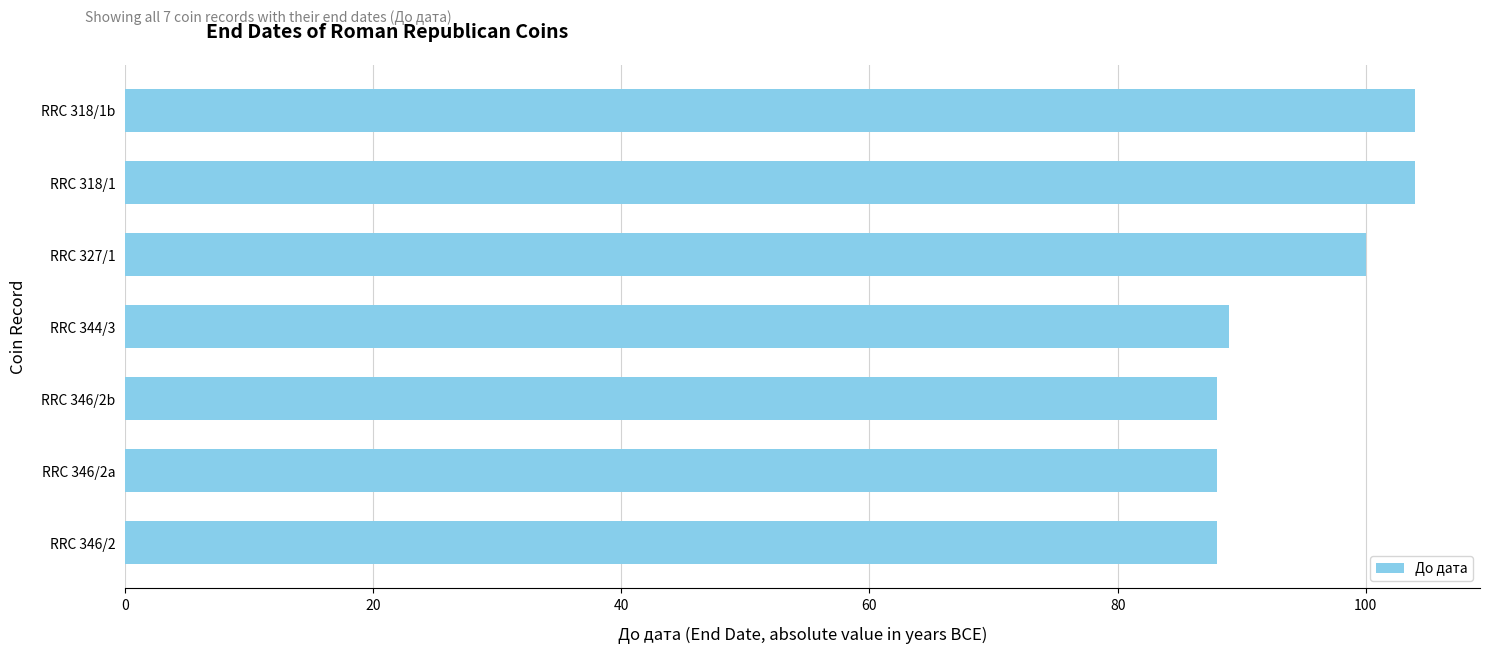

Are the bars horizontal?

Yes